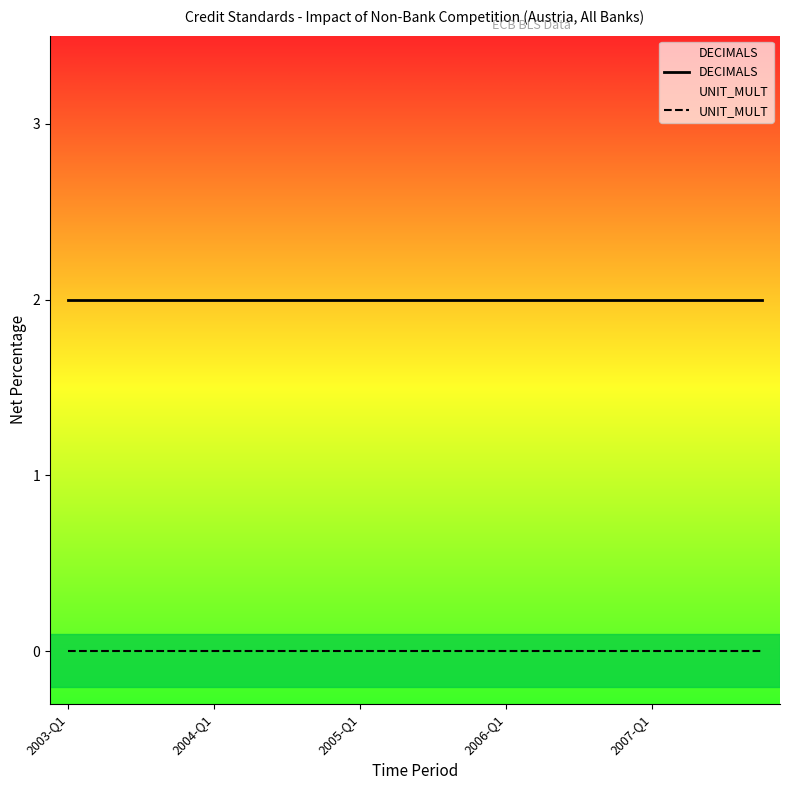

True or false: UNIT_MULT has more than 1 interior local peaks.

False